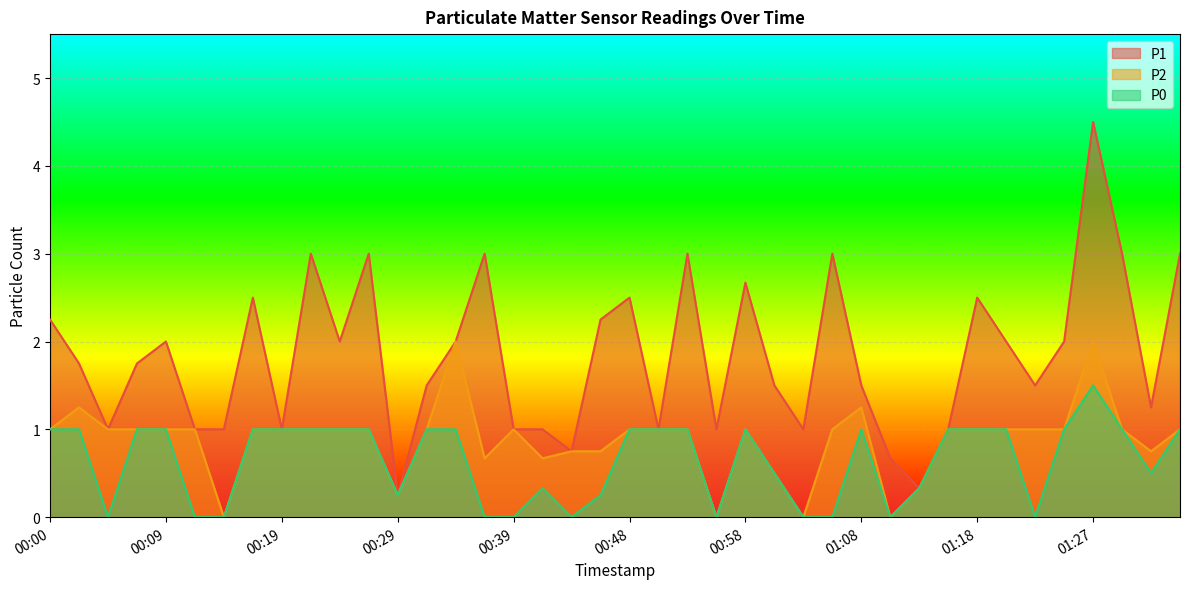

Which series has the largest range (max minus min)?

P1